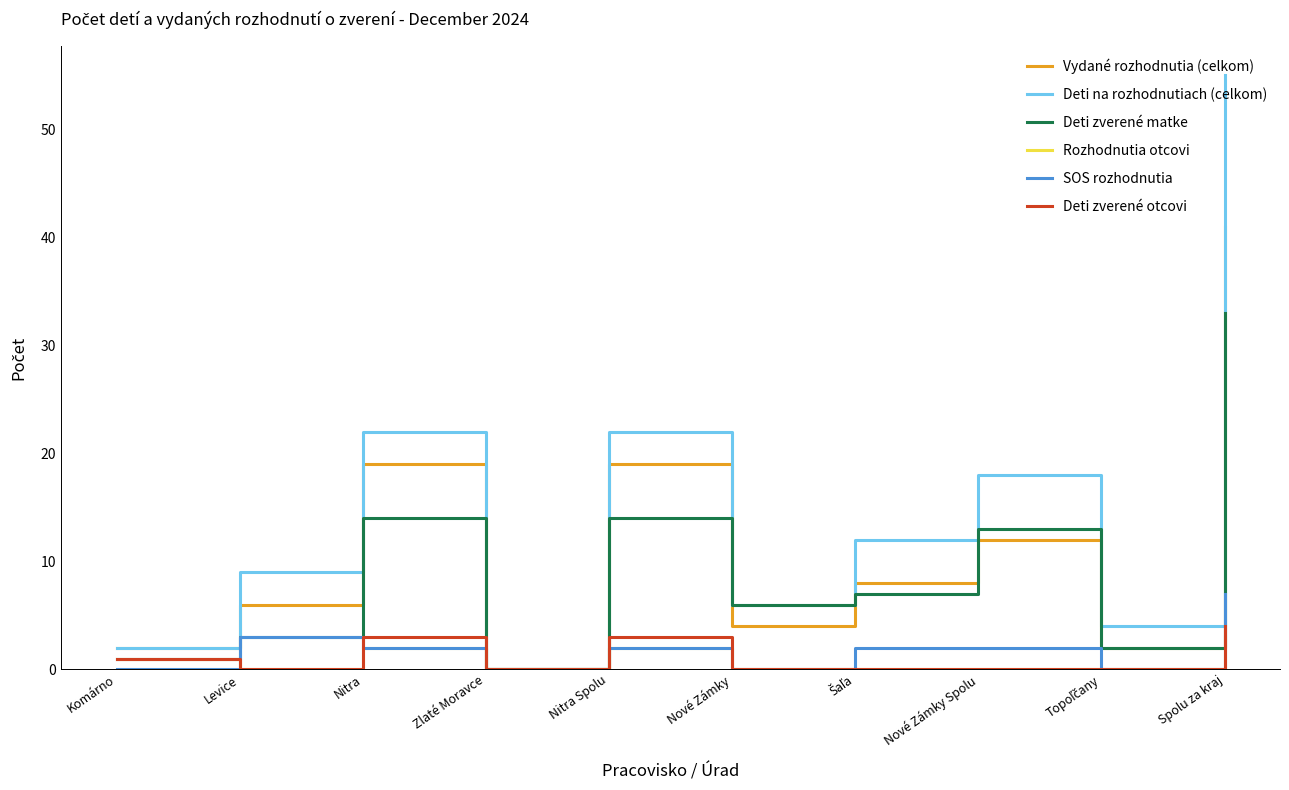

What is the sum of all Deti zverené otcovi values?

11